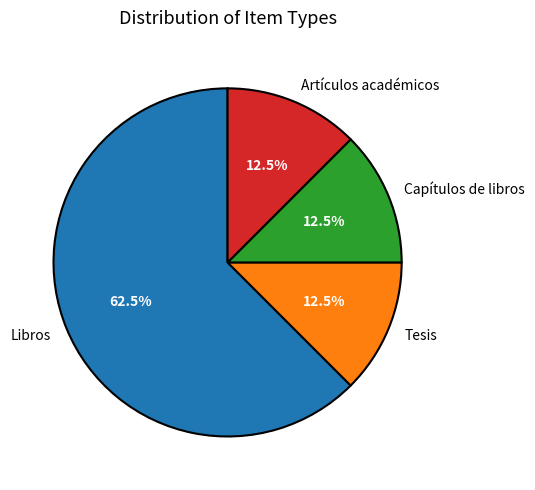

Which slice is the largest?

Libros